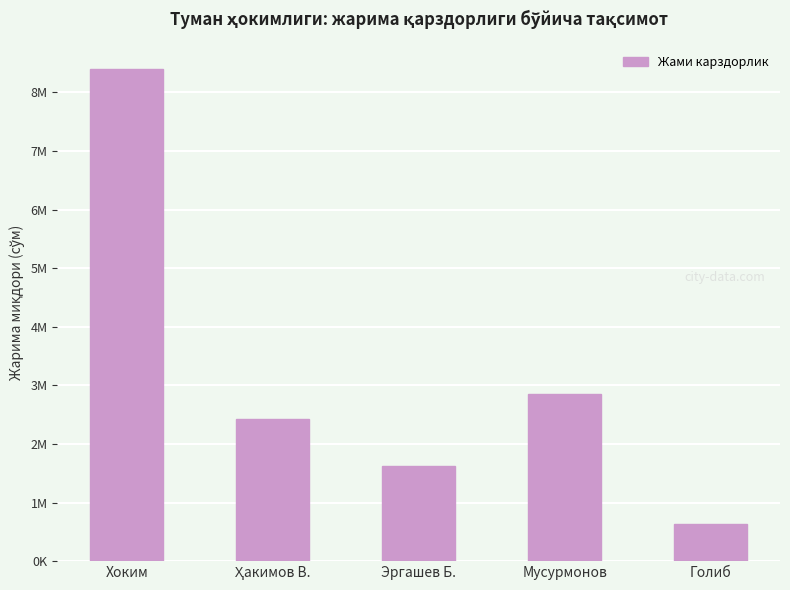

Reading left to right, what are all the values shown in this chart?

Хоким=8396650	Ҳакимов В.=2430000	Эргашев Б.=1620000	Мусурмонов=2856650	Голиб=628460